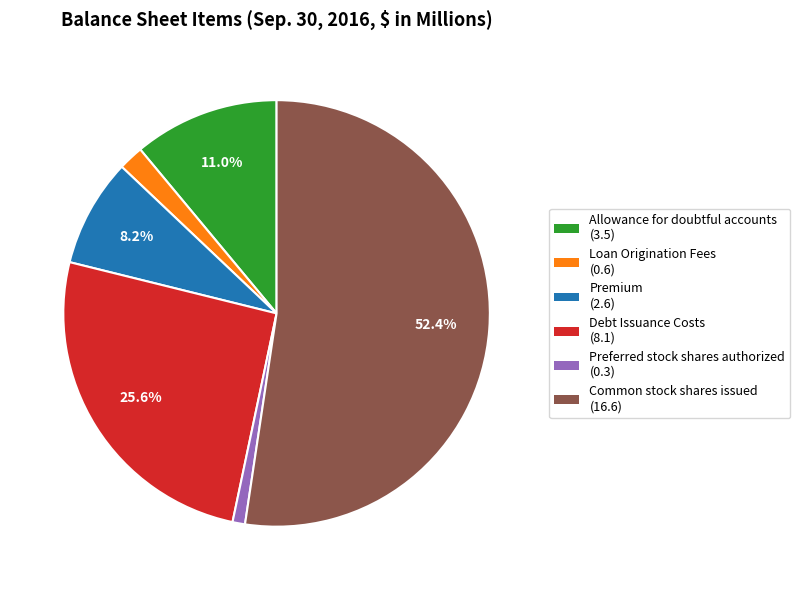

Is Common stock shares issued the majority of the pie?

Yes